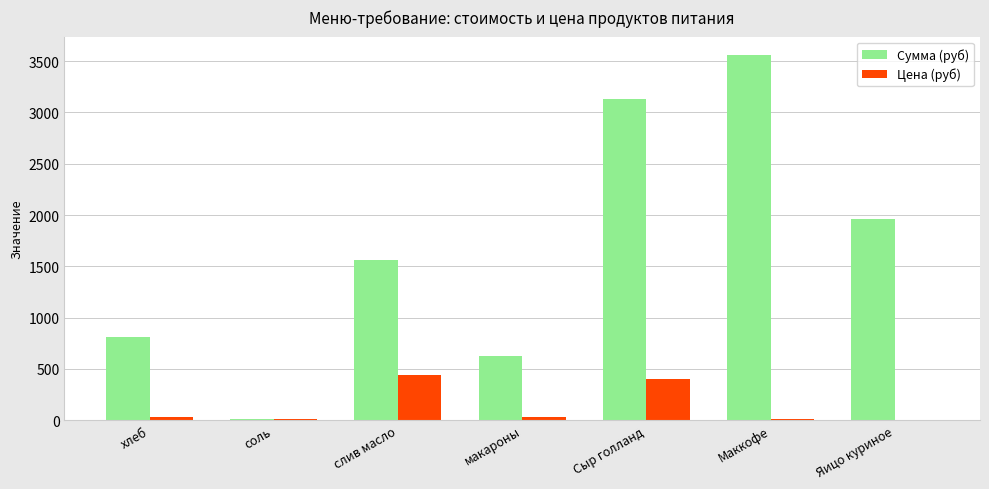

What are all the series names shown in the legend?

Сумма (руб), Цена (руб)